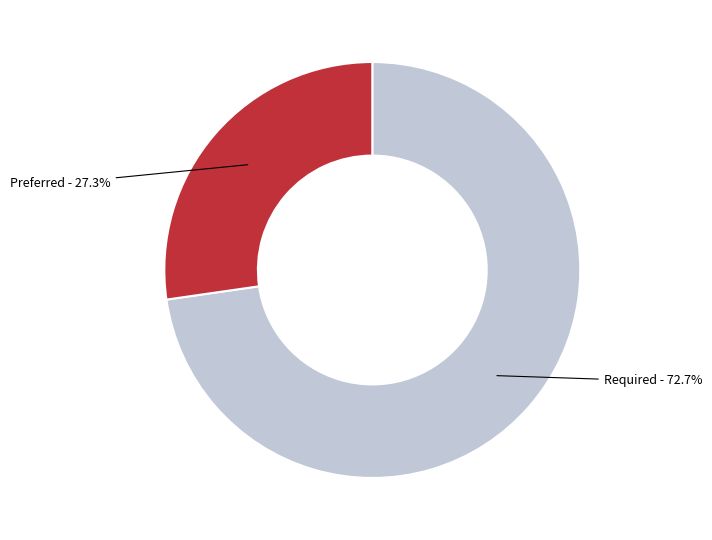

Is there any slice that represents more than half of the pie?

Yes